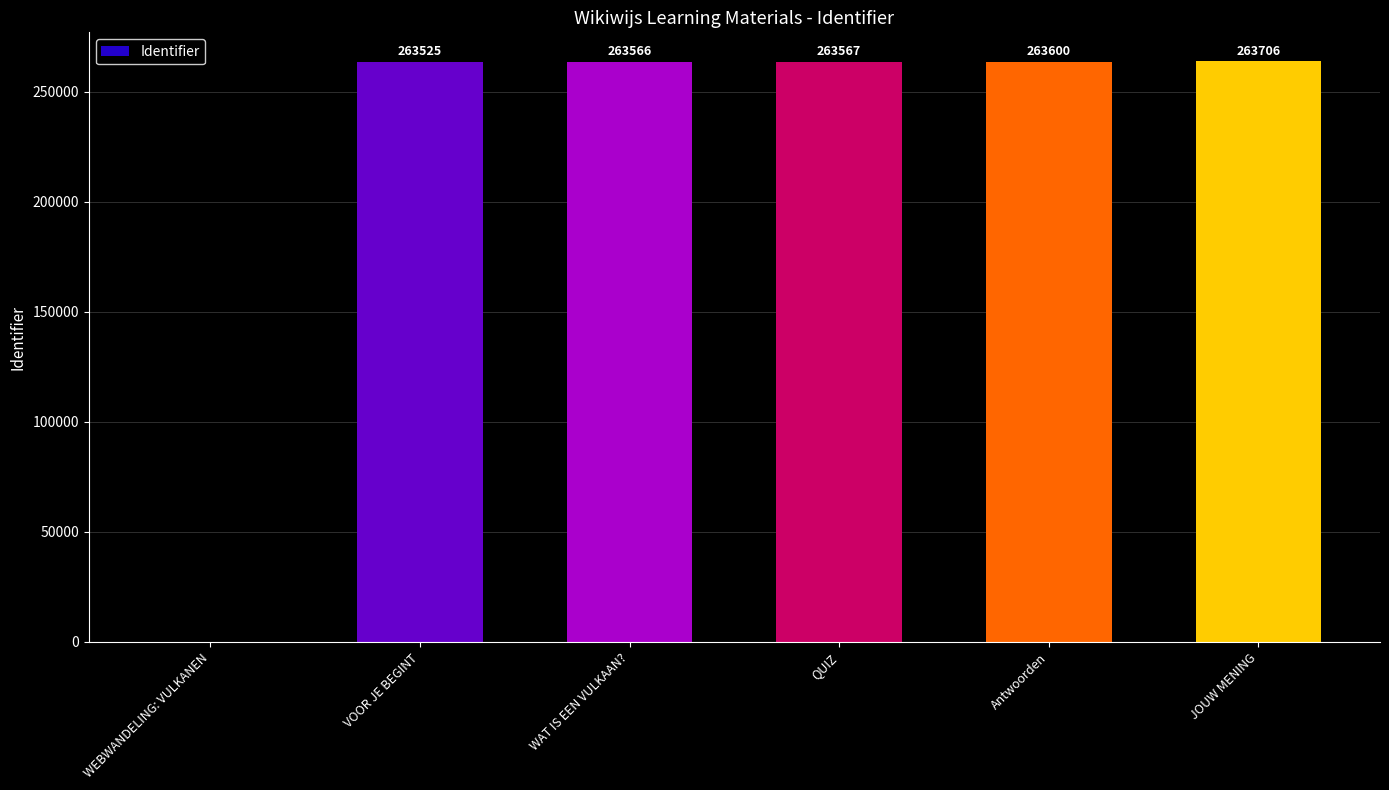

What is the change in value from WEBWANDELING: VULKANEN to WAT IS EEN VULKAAN??

+263566